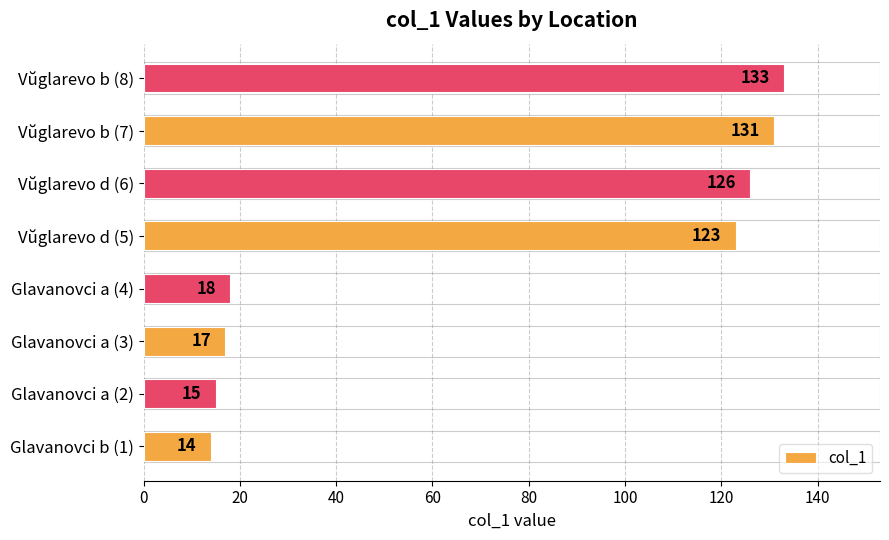

The chart shows a value of 7 at Glavanovci a (2). True or false?

False